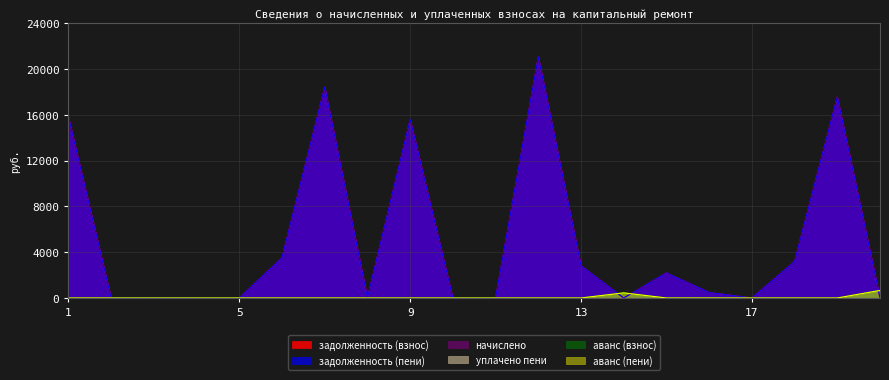

Reading left to right, what are all the values shown in this chart?

задолженность (взнос): 1=15815.2	2=0.0	3=16.9	4=0.0	5=0.0	6=3520.7	7=18428.2	8=0.0	9=15602.1	10=0.0	11=0.0	12=21079.1	13=2816.4	14=0.0	15=2193.3	16=481.4	17=0.0	18=3192.0	19=17567.4	20=0.0
задолженность (пени): 1=15815.2	2=0.0	3=16.9	4=0.0	5=0.0	6=3520.7	7=18428.2	8=0.0	9=15602.1	10=0.0	11=0.0	12=21079.1	13=2816.4	14=0.0	15=2193.3	16=481.4	17=0.0	18=3192.0	19=17567.4	20=0.0
аванс (взнос): 1=0.0	2=0.0	3=0.0	4=0.0	5=0.0	6=0.0	7=0.0	8=0.0	9=0.0	10=0.0	11=0.0	12=0.0	13=0.0	14=446.3	15=0.0	16=0.0	17=0.0	18=0.0	19=0.0	20=660.9
аванс (пени): 1=0.0	2=0.0	3=0.0	4=0.0	5=0.0	6=0.0	7=0.0	8=0.0	9=0.0	10=0.0	11=0.0	12=0.0	13=0.0	14=446.3	15=0.0	16=0.0	17=0.0	18=0.0	19=0.0	20=660.9